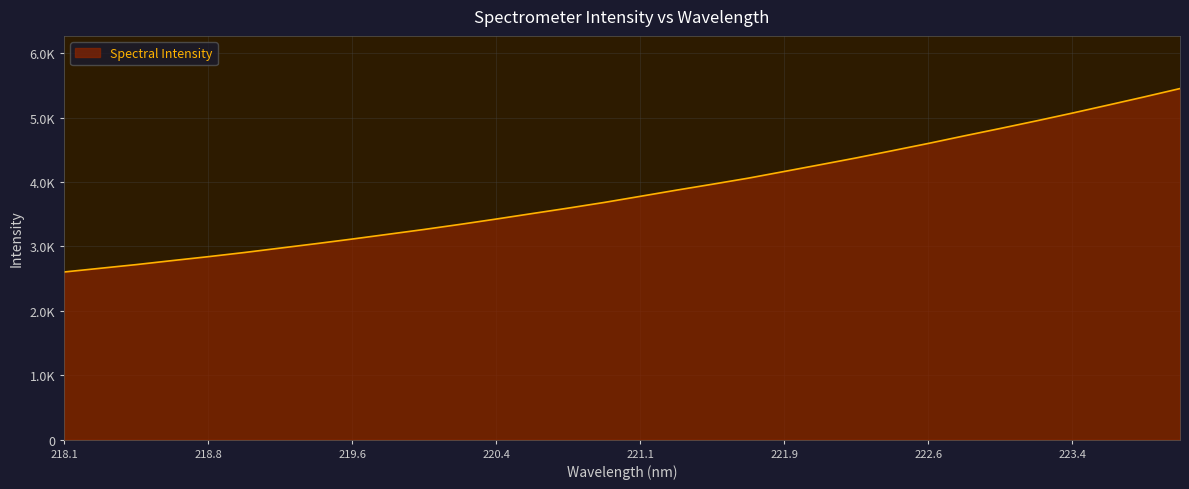

Which category has the lowest value across all series?

218.1